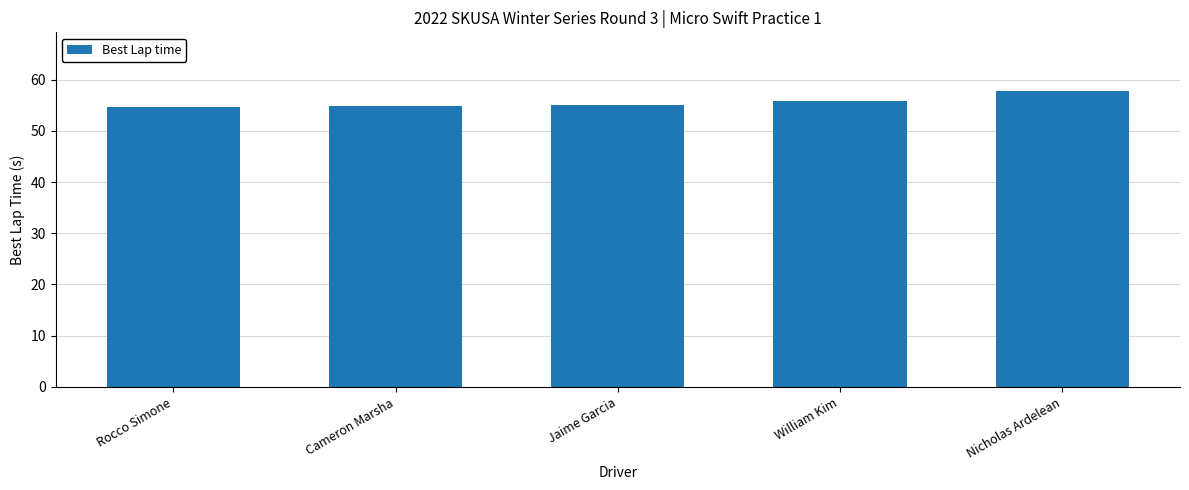

Read the value at William Kim.

55.9